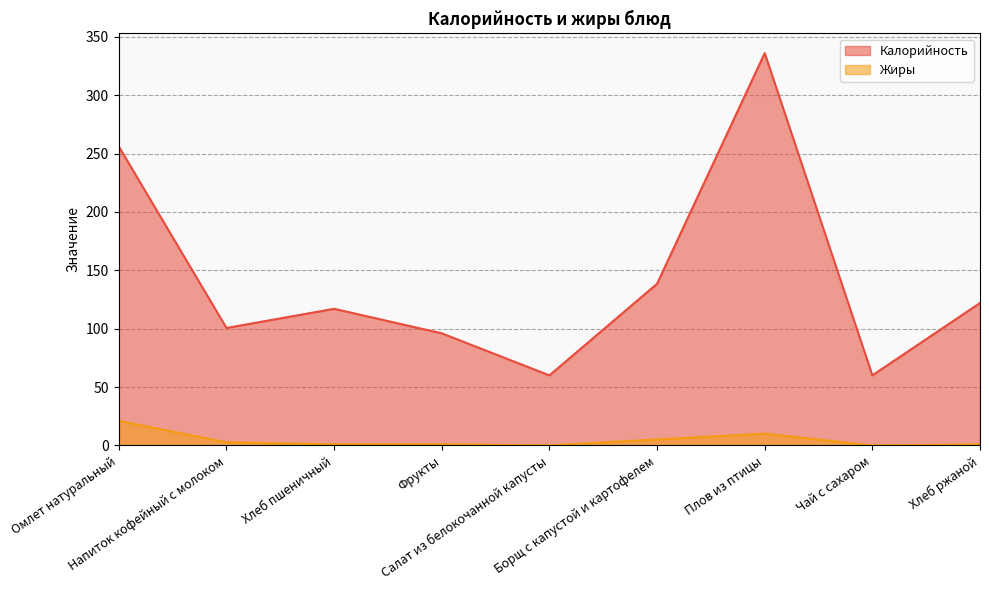

At which category does Калорийность reach its first local peak?

Хлеб пшеничный